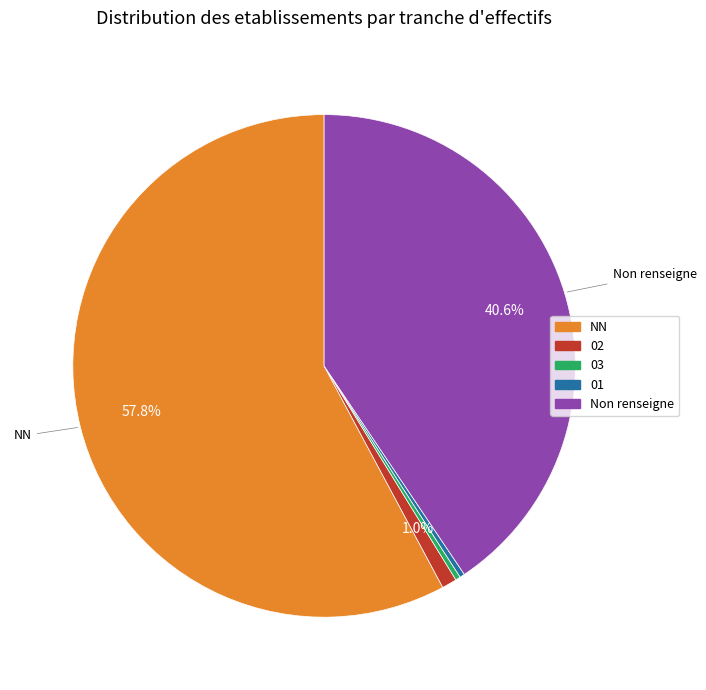

Does any single category account for the majority?

Yes